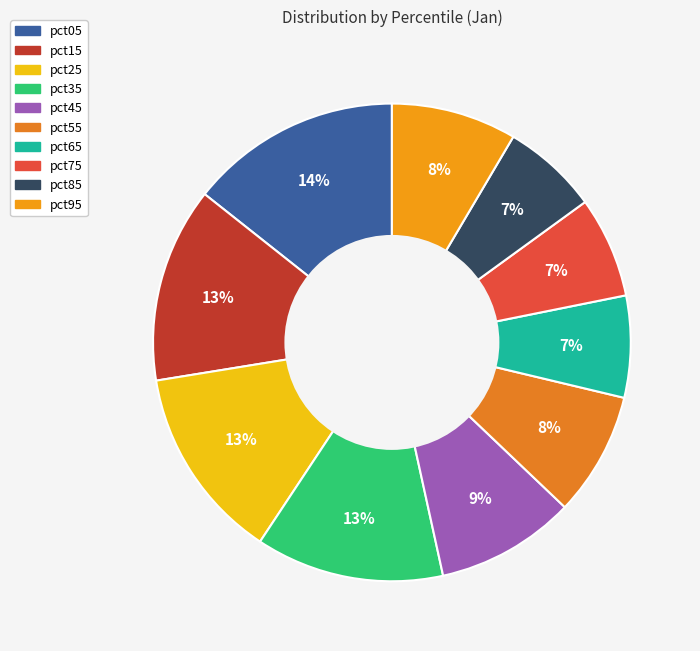

To the nearest percent, what portion does pct85 represent?

7%